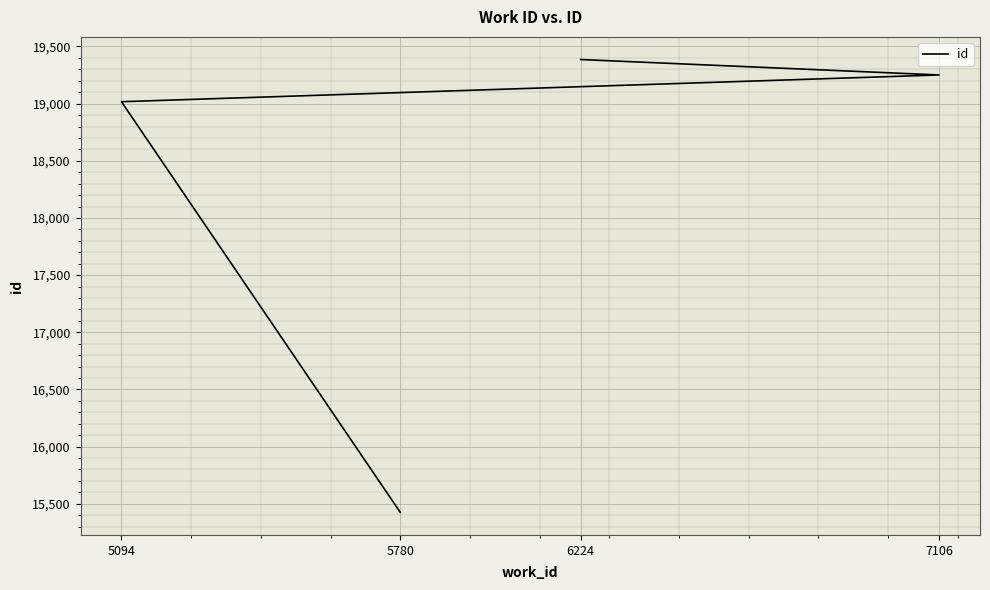

How many data points does each series have?

4